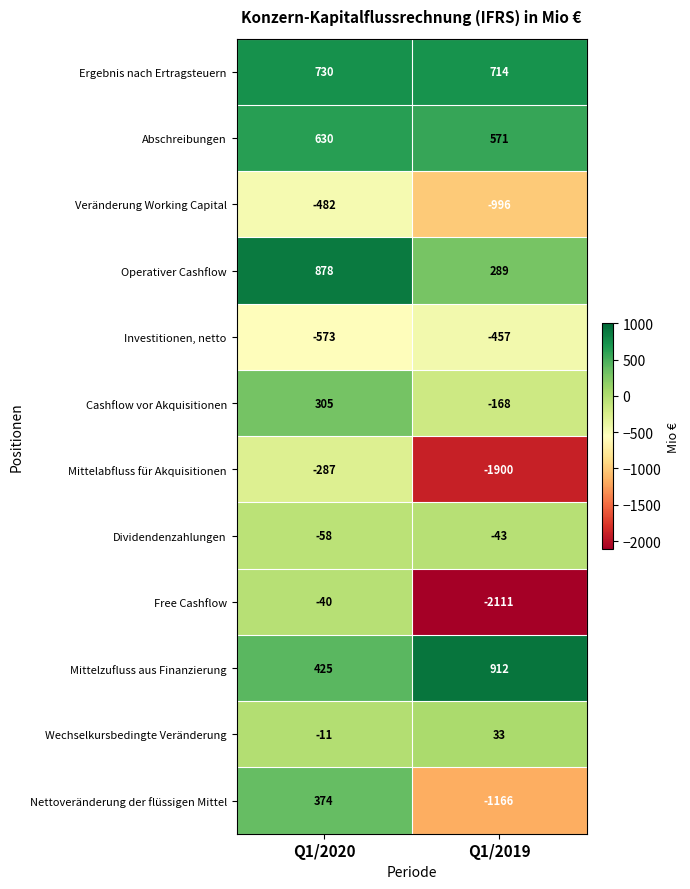

What is the average value of the Nettoveränderung der flüssigen Mittel series?

-396